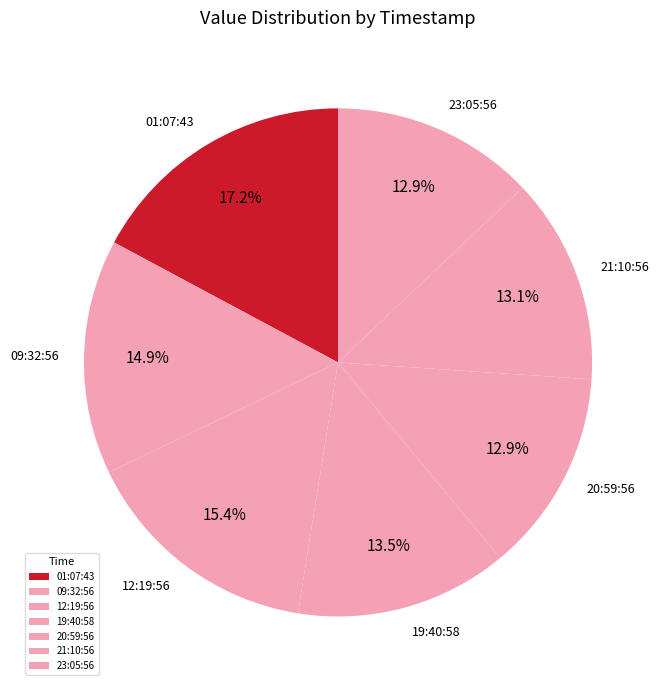

Combined, do 01:07:43 and 09:32:56 account for over 50%?

No